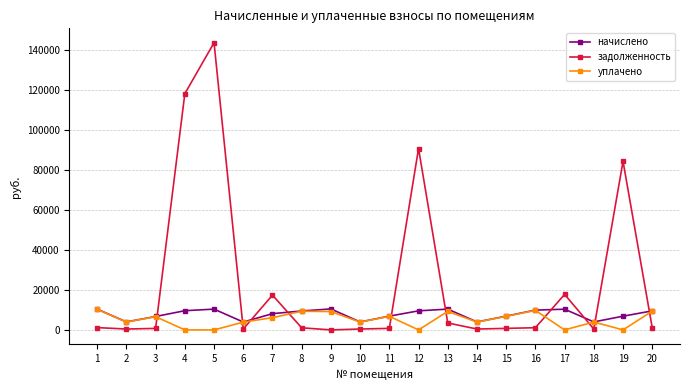

Between 6 and 20, which series saw the biggest shift?

начислено